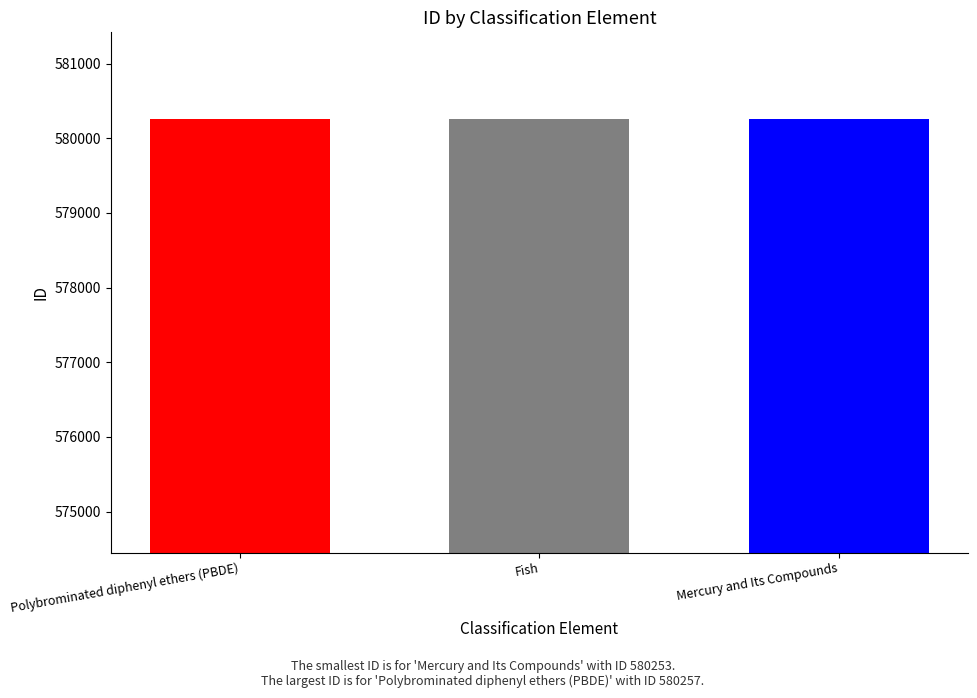

What is the sum of all values?

1740766